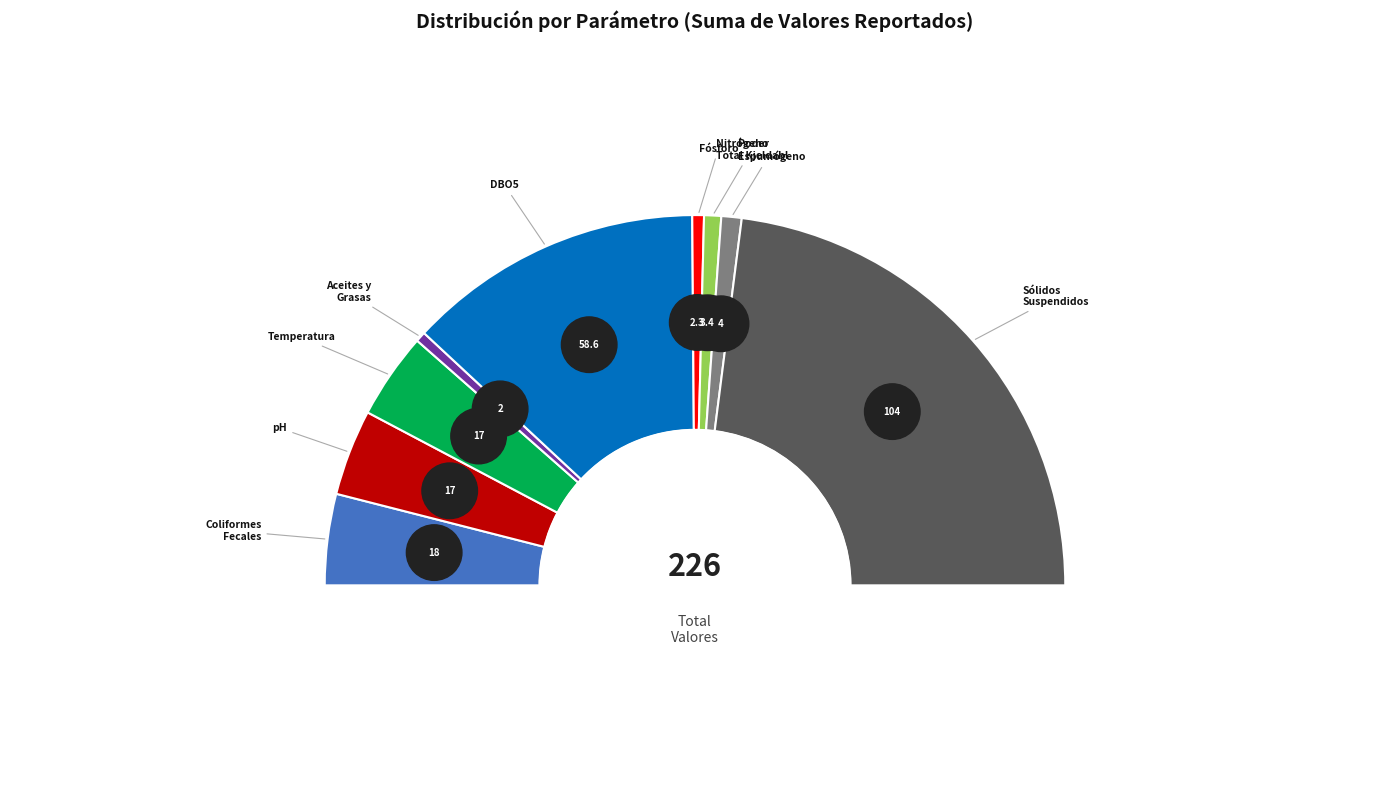

Do Sólidos Suspendidos Totales and Coliformes Fecales o Termotolerantes together represent more than half of the pie?

Yes